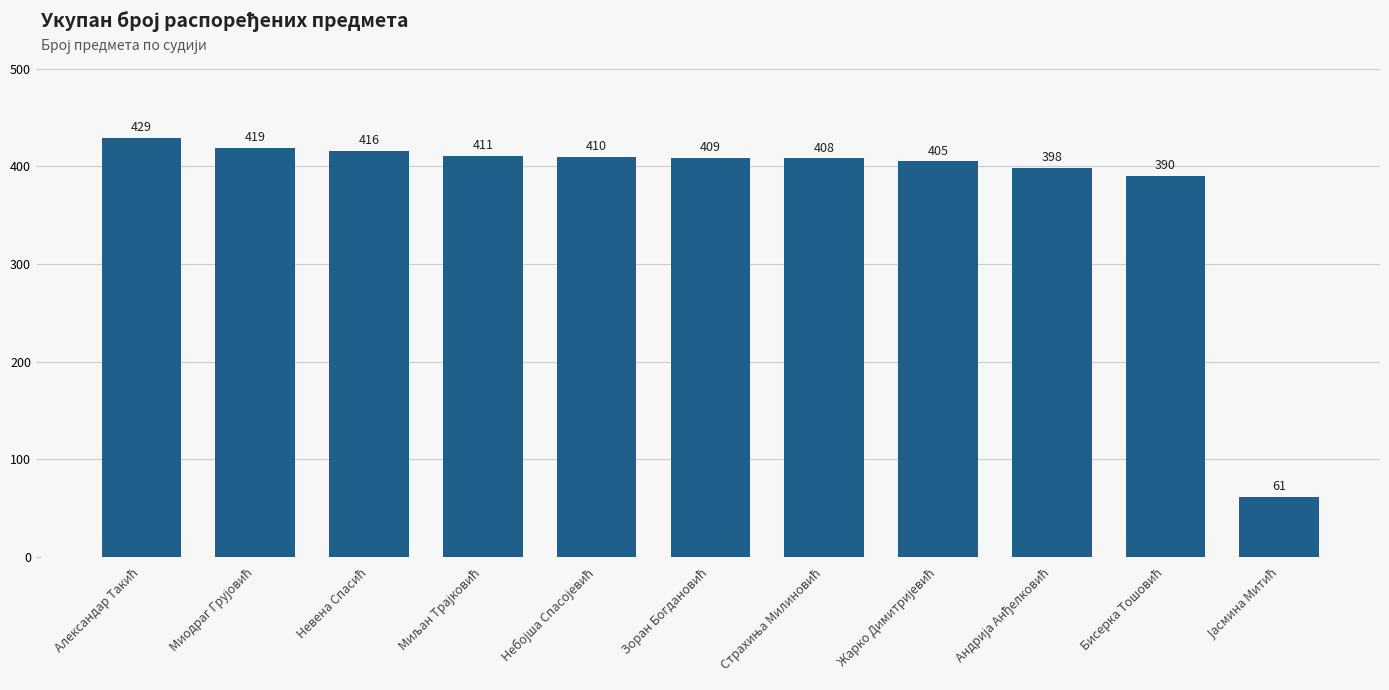

What is the smallest value displayed?

61